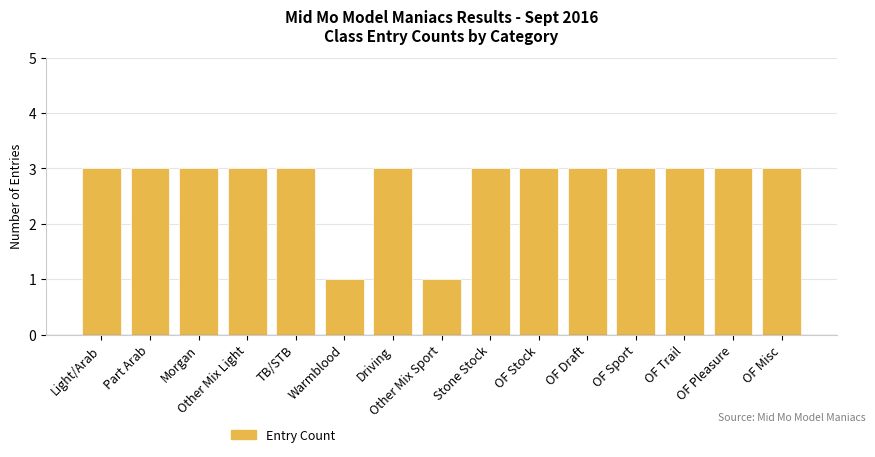

What is the sum of the values at Driving and Part Arab?

6